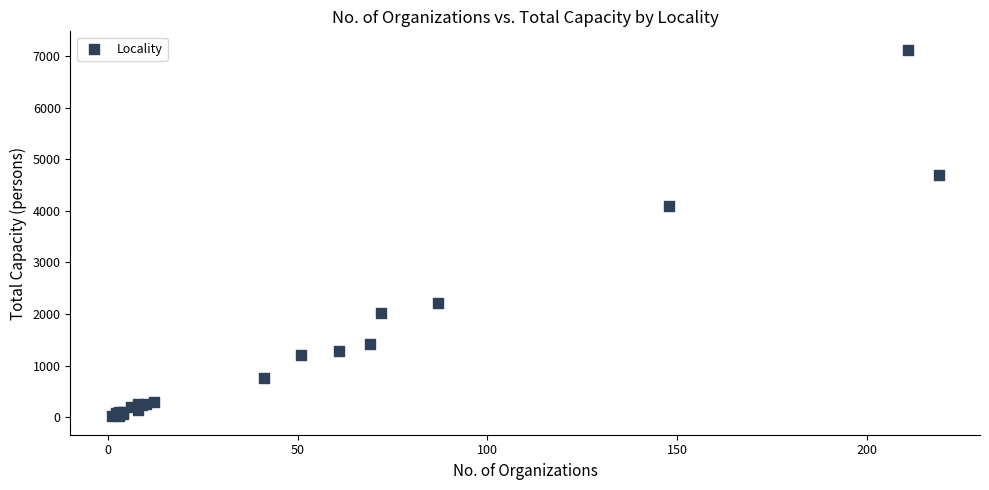

What Y value in the scatter plot is closest to 3570?

4100